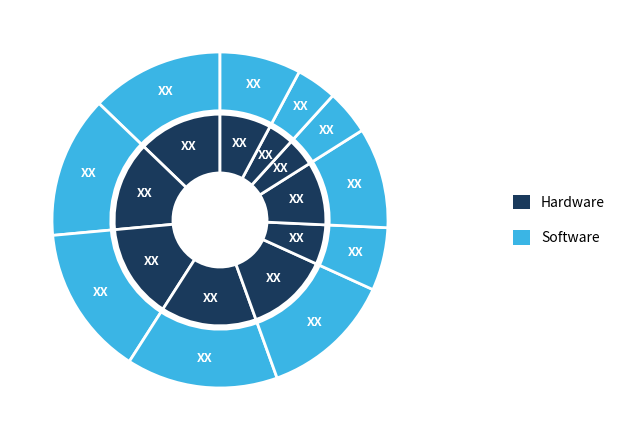

To the nearest percent, what portion does pct75 represent?

4%